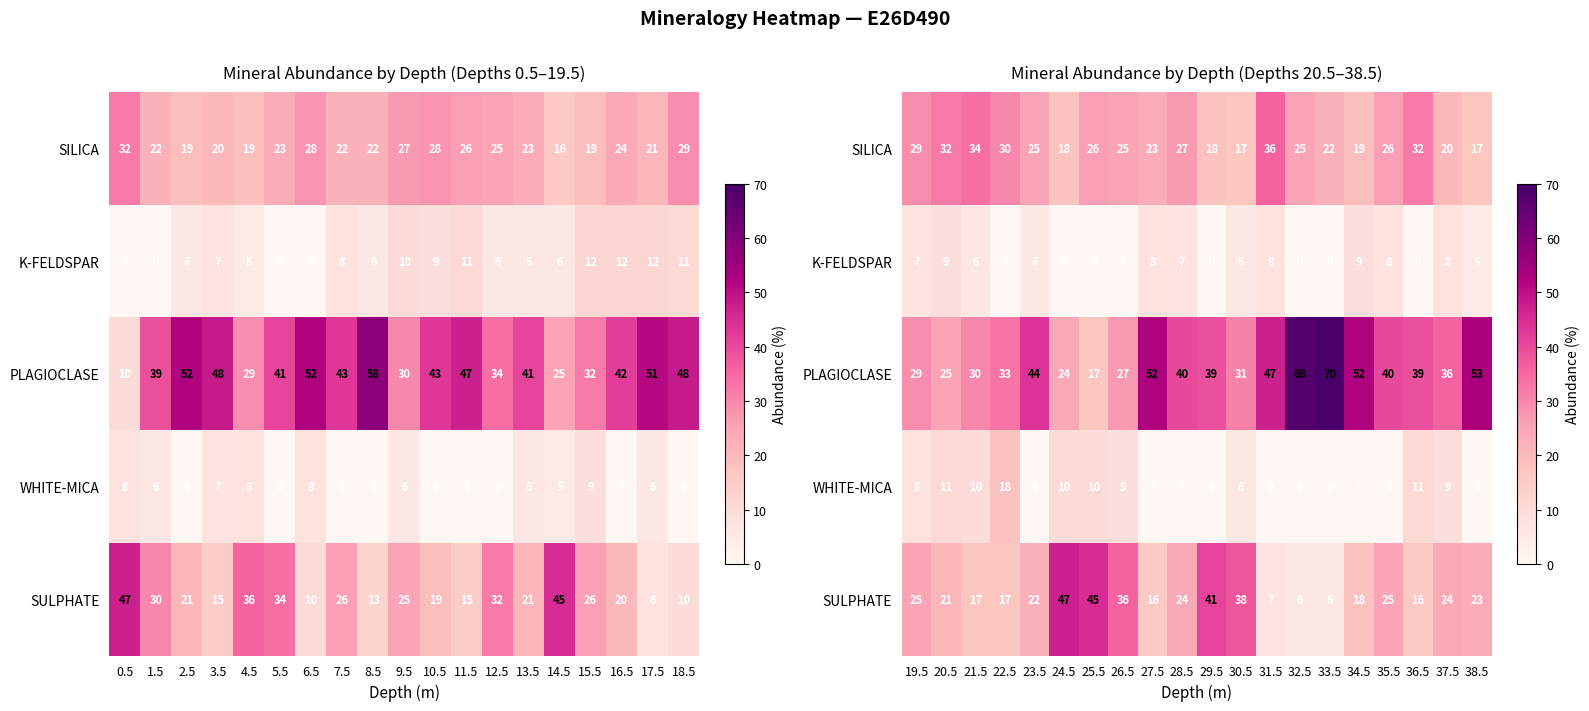

What is the maximum value shown in the chart?

70